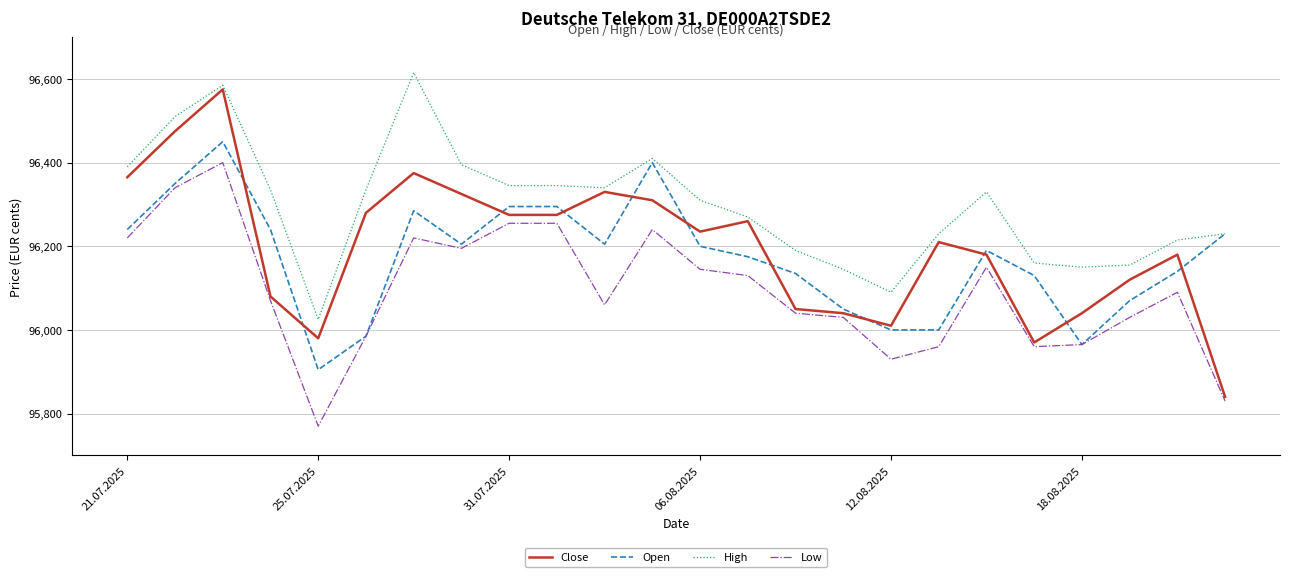

What is the maximum value for High?

96615